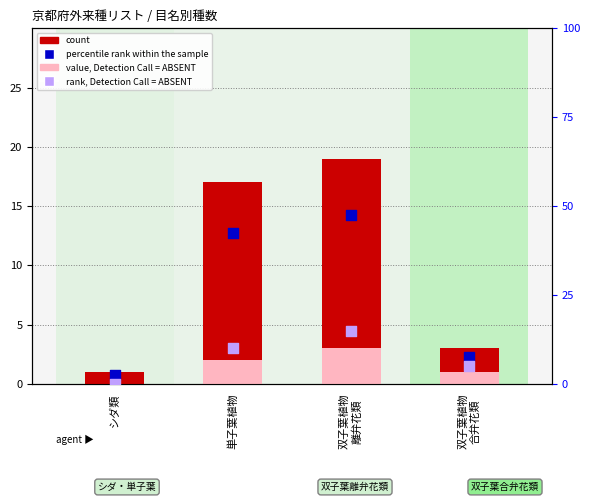

Which series has the widest spread of Y values?

percentile rank within the sample